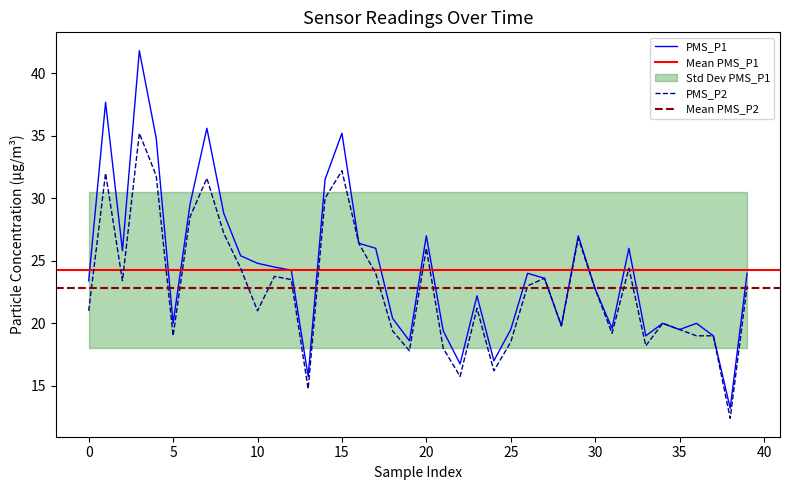

Rank the series at 13 from highest to lowest value.

PMS_P1, PMS_P2